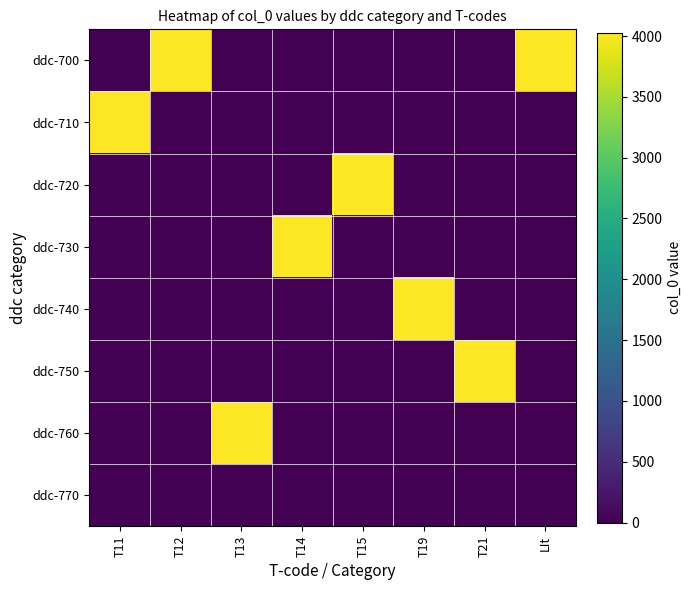

Reading left to right, extract all data points from this chart.

ddc-700: T11=0	T12=4025	T13=0	T14=0	T15=0	T19=0	T21=0	LIt=4025
ddc-710: T11=4025	T12=0	T13=0	T14=0	T15=0	T19=0	T21=0	LIt=0
ddc-720: T11=0	T12=0	T13=0	T14=0	T15=4025	T19=0	T21=0	LIt=0
ddc-730: T11=0	T12=0	T13=0	T14=4025	T15=0	T19=0	T21=0	LIt=0
ddc-740: T11=0	T12=0	T13=0	T14=0	T15=0	T19=4025	T21=0	LIt=0
ddc-750: T11=0	T12=0	T13=0	T14=0	T15=0	T19=0	T21=4025	LIt=0
ddc-760: T11=0	T12=0	T13=4025	T14=0	T15=0	T19=0	T21=0	LIt=0
ddc-770: T11=0	T12=0	T13=0	T14=0	T15=0	T19=0	T21=0	LIt=0